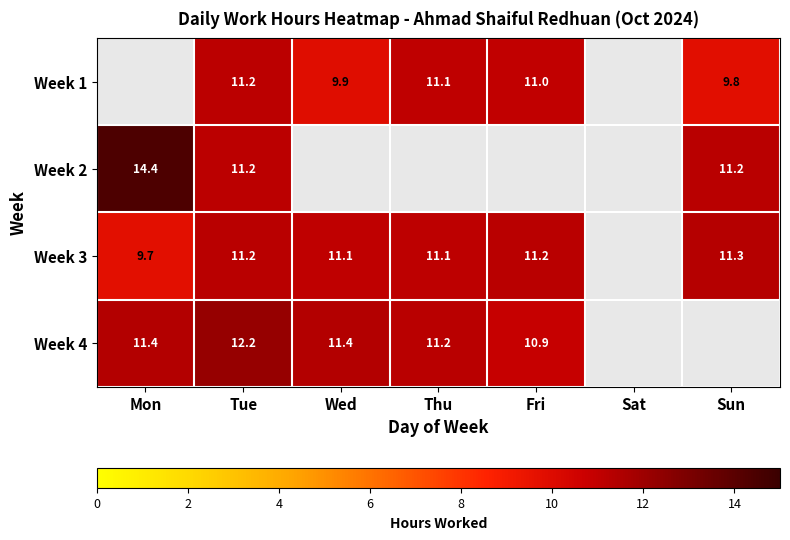

What is the minimum value for Week 4?

10.9